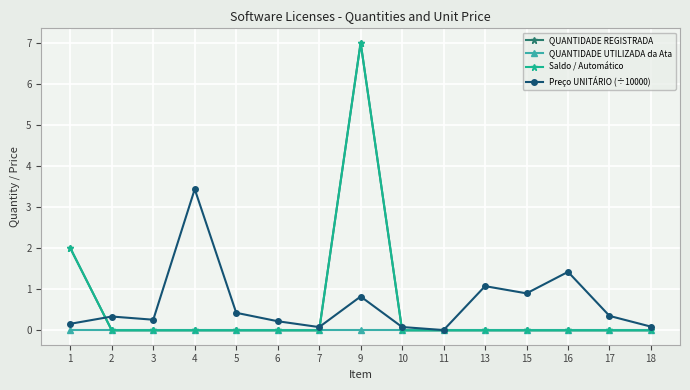

What is the total value across all series at 15?

0.9